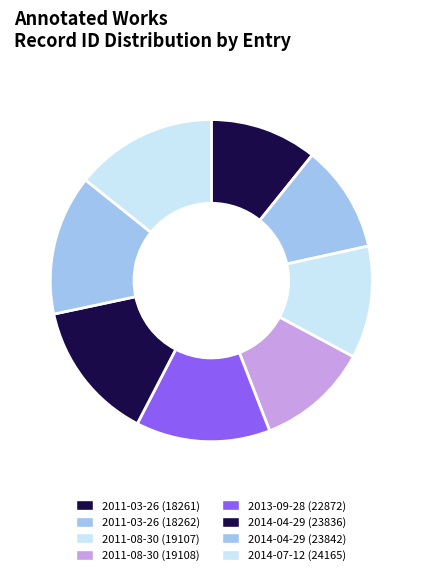

Count the number of slices in the pie.

8